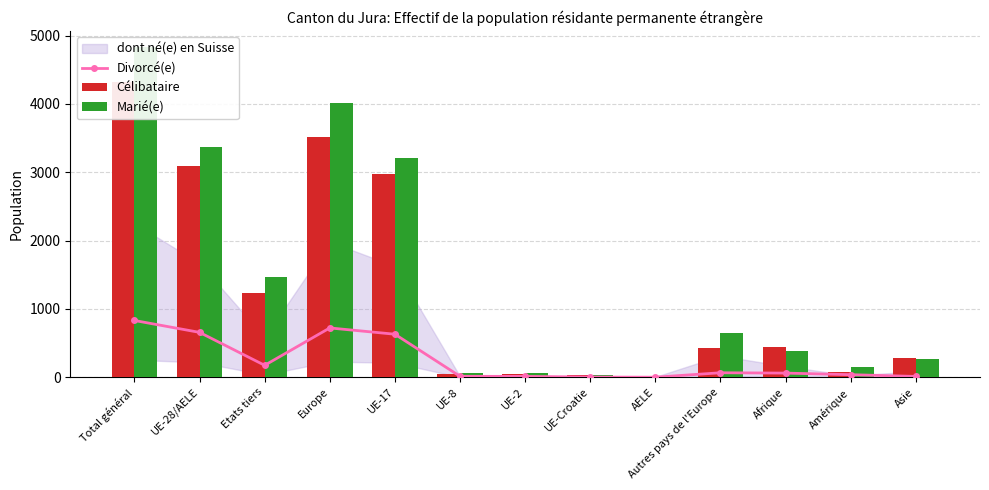

Which has a higher value, AELE or Total général?

Total général